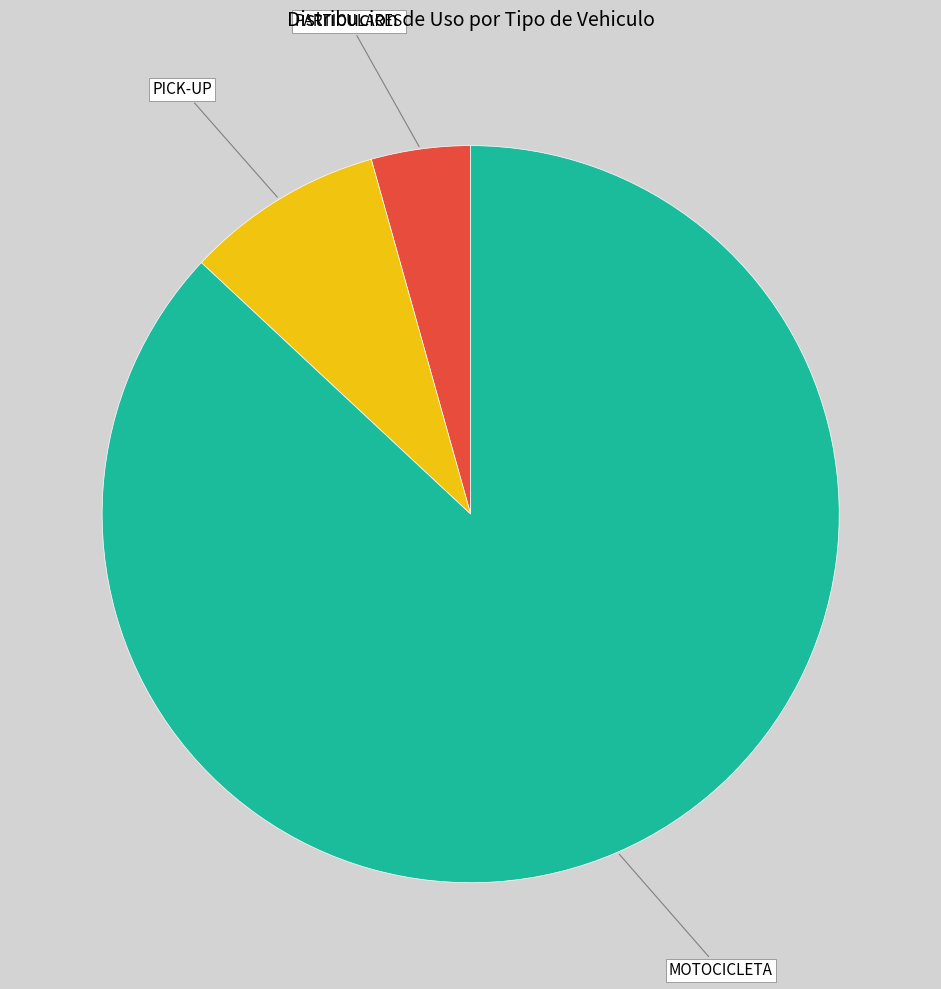

Do PARTICULARES and MOTOCICLETA together represent more than half of the pie?

Yes